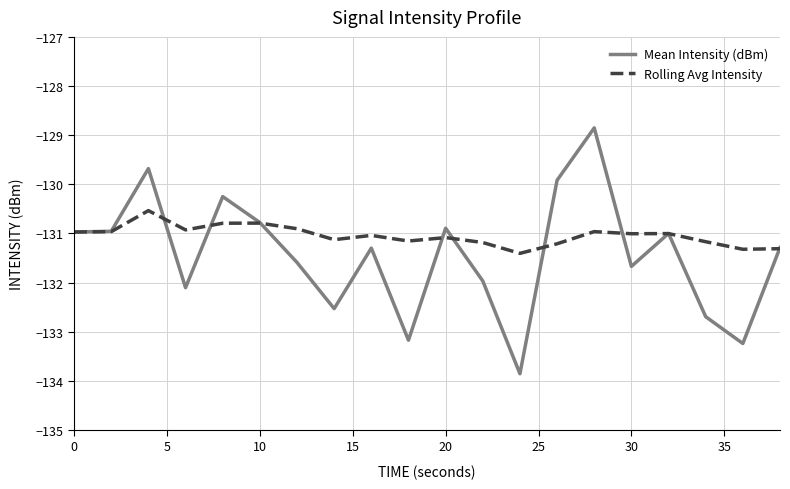

List the series in order of their overall mean, lowest first.

Mean Intensity (dBm), Rolling Avg Intensity